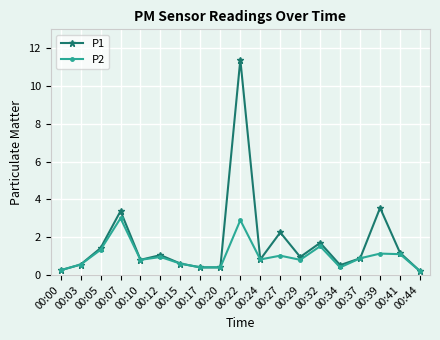

How many interior local peaks does the P1 series have?

6